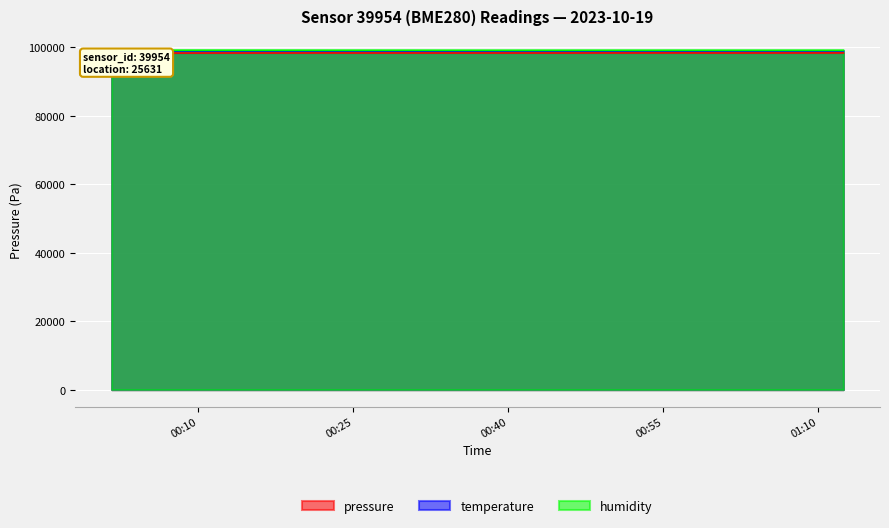

Count the number of categories in the chart.

20